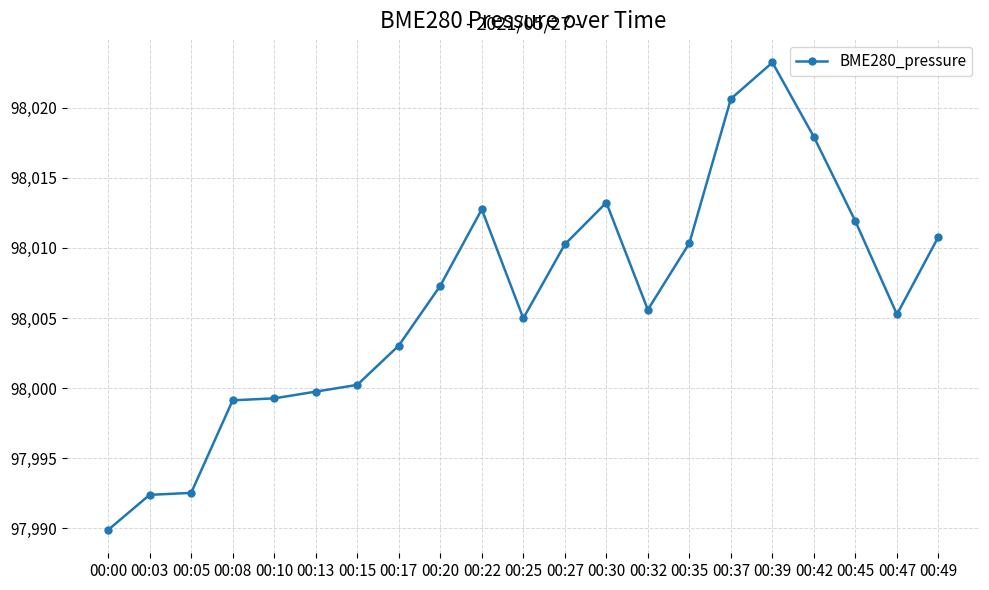

What is the change in value from 00:08 to 00:27?

+11.1